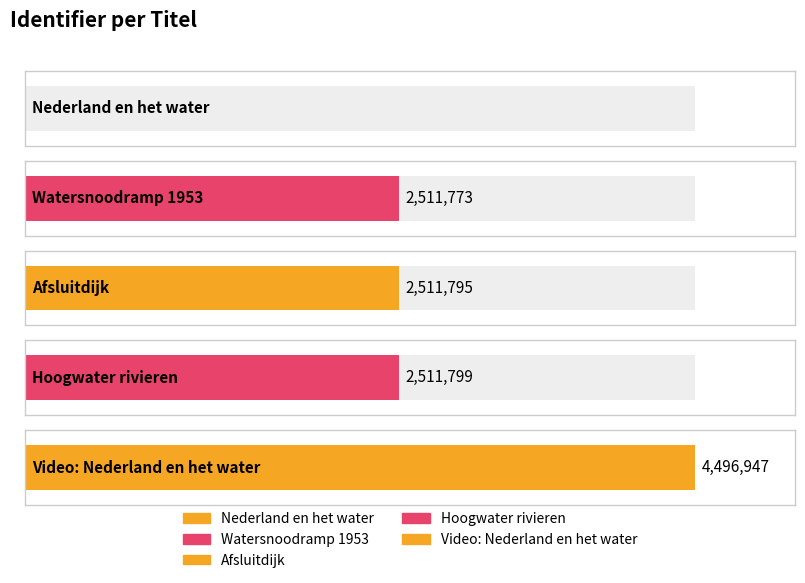

What is the difference between the values at Hoogwater rivieren and Watersnoodramp 1953?

26